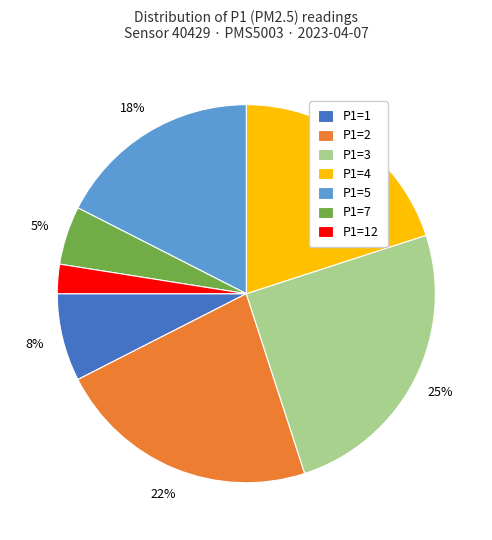

What is the largest slice in the pie chart?

P1=3